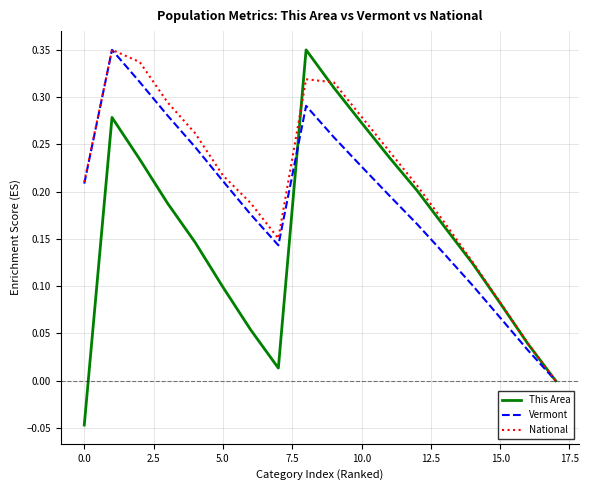

Is this an area chart (filled region under the line)?

No